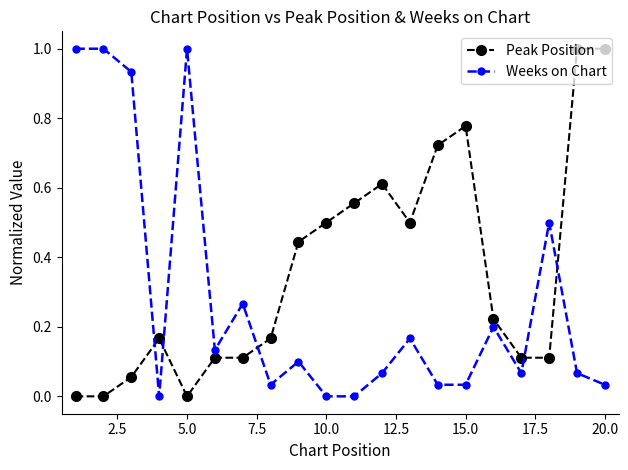

What is the maximum value shown in the chart?

1.0